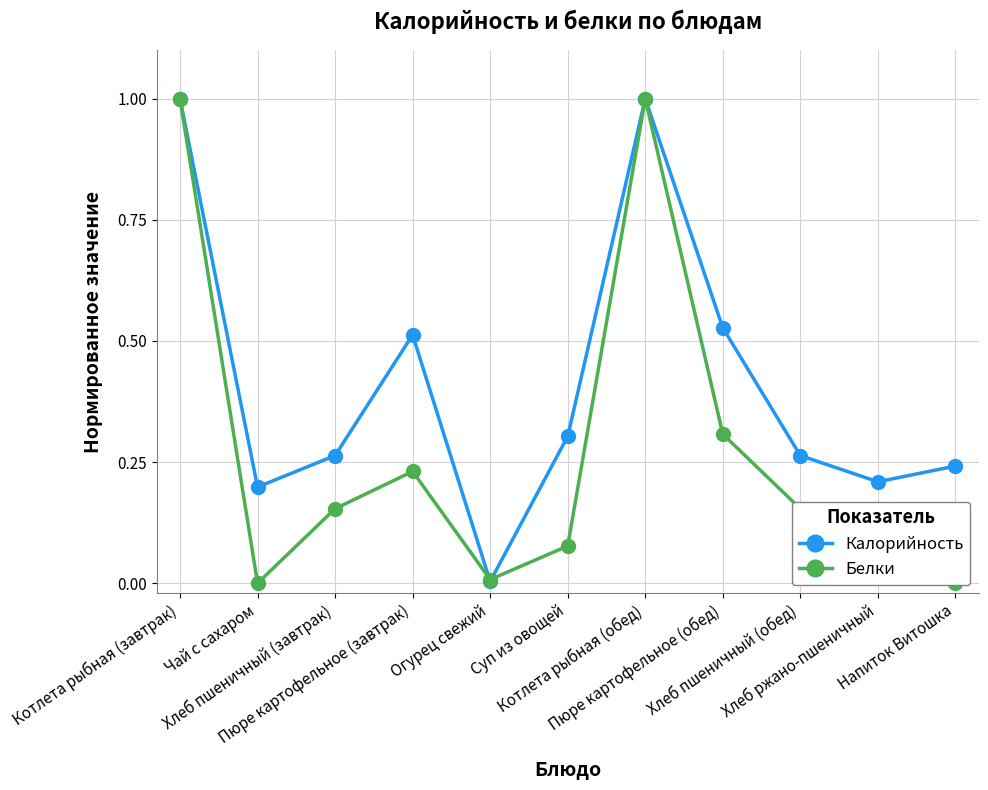

At which category is the sum across all series the highest?

Котлета рыбная (завтрак)